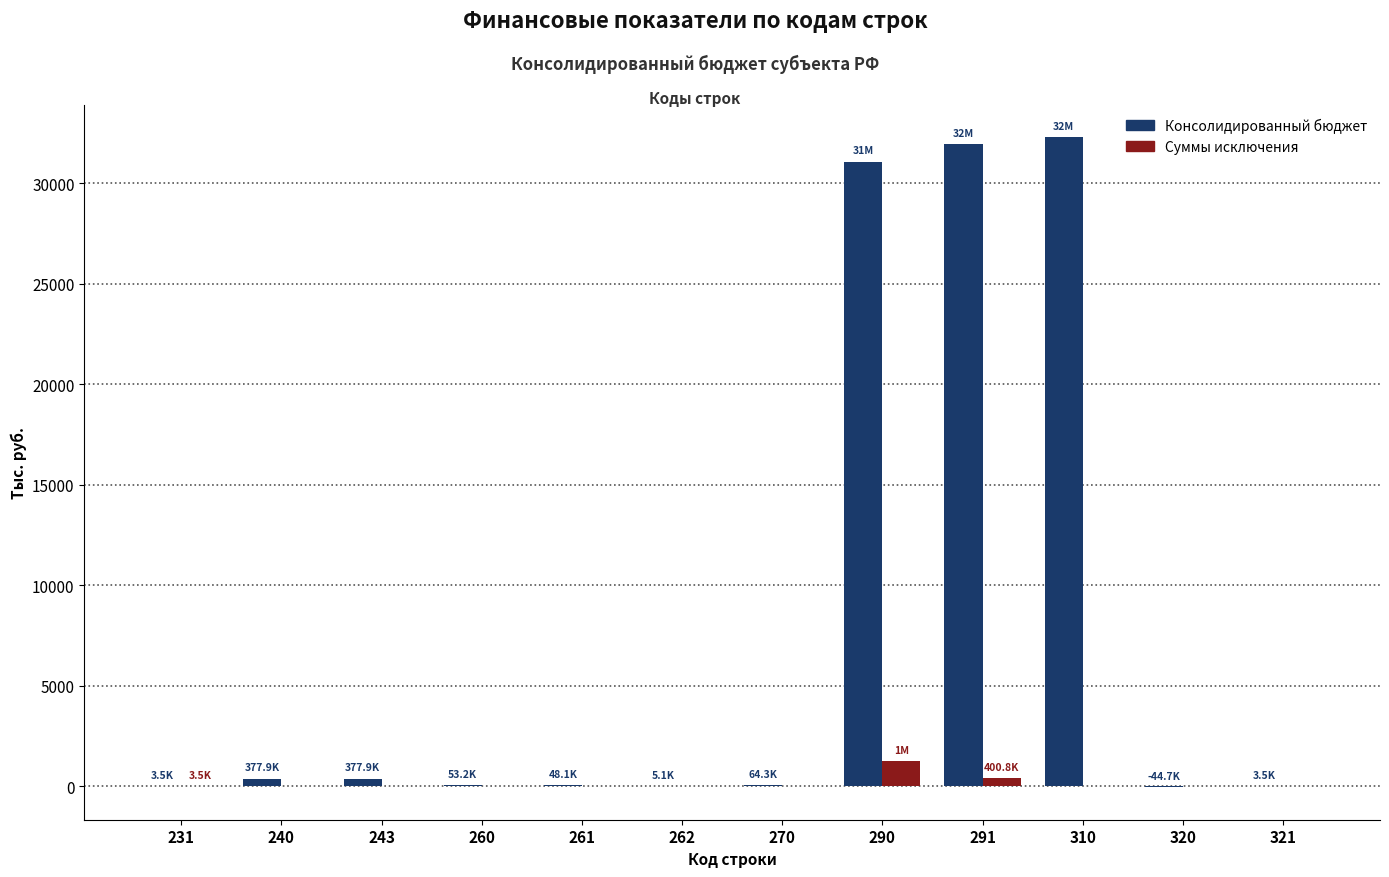

What is the greatest value displayed?

32272.4